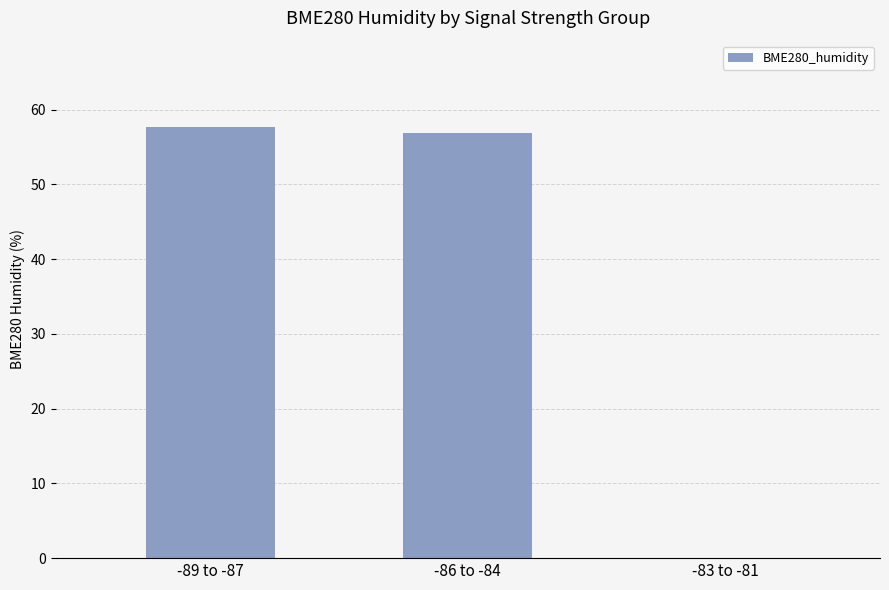

Is it true that the value at -89 to -87 is 57.7?

True